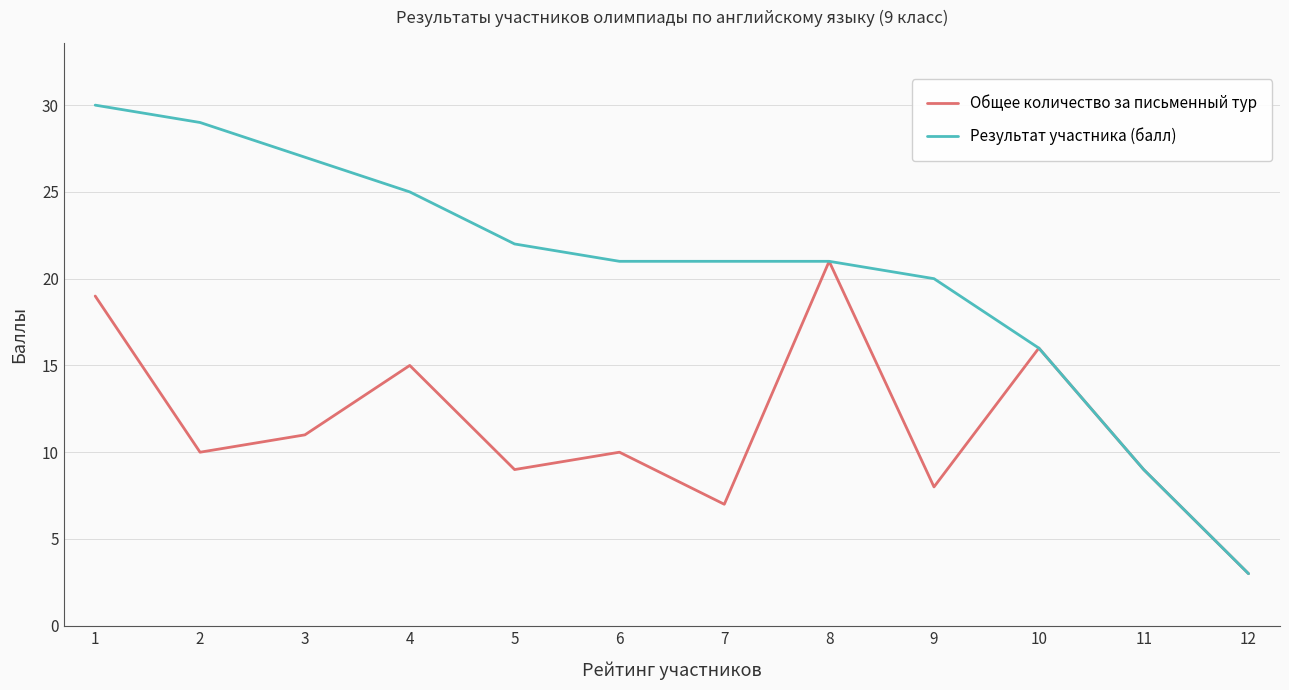

Does the chart have visible grid lines?

Yes